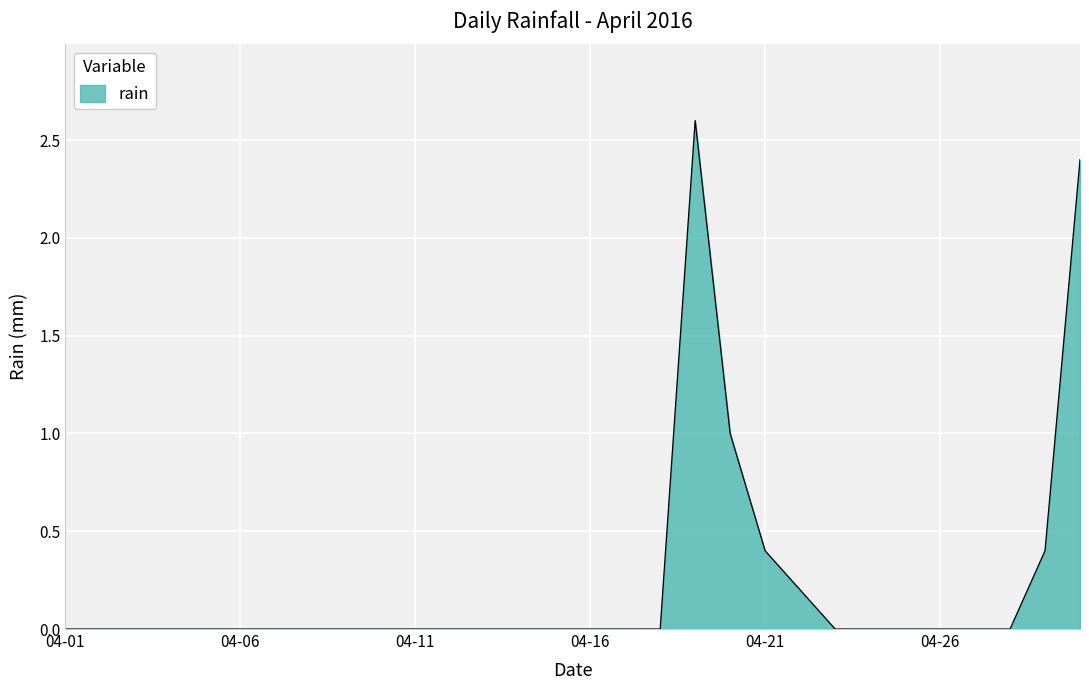

What is the maximum value shown in the chart?

2.6